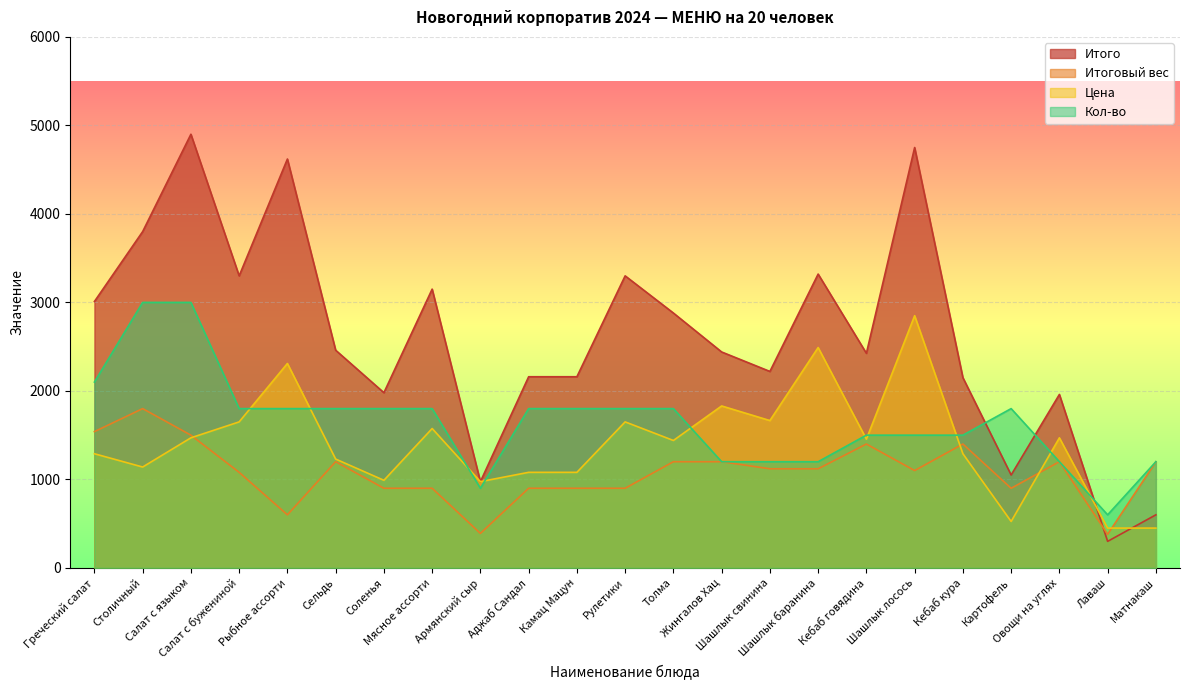

Where is the first local minimum for Цена?

Столичный